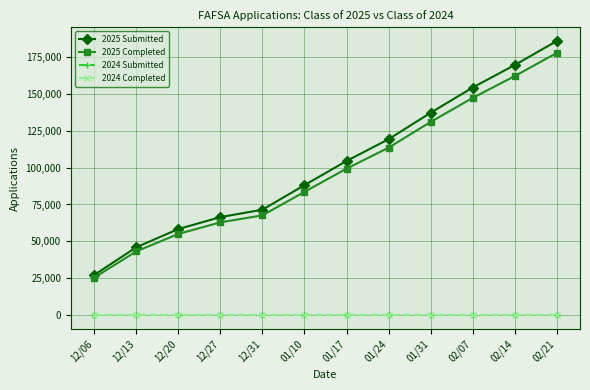

Is this an area chart (filled region under the line)?

No